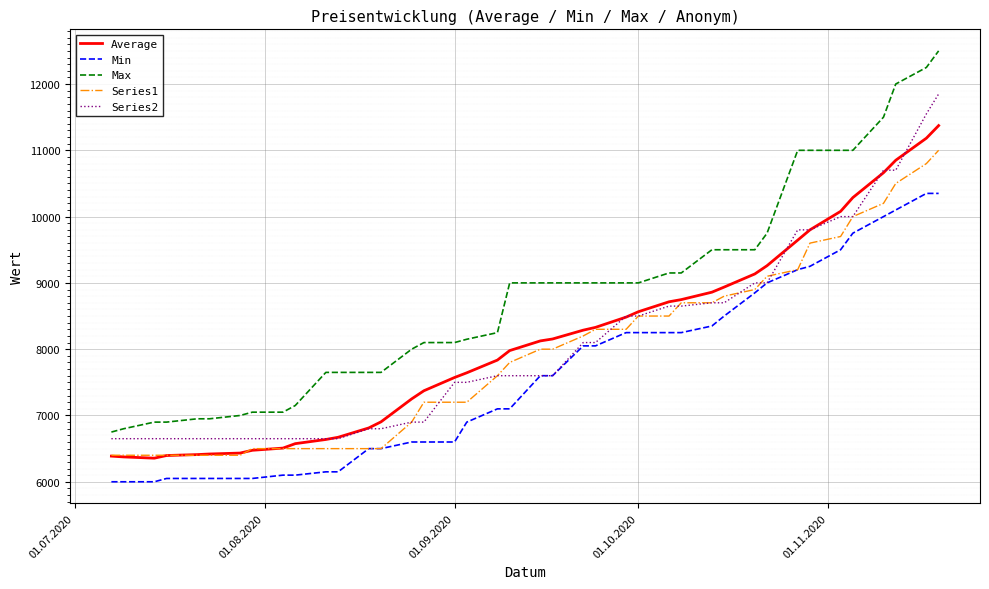

List the series in order of their peak value, highest first.

Max, Series2, Average, Series1, Min